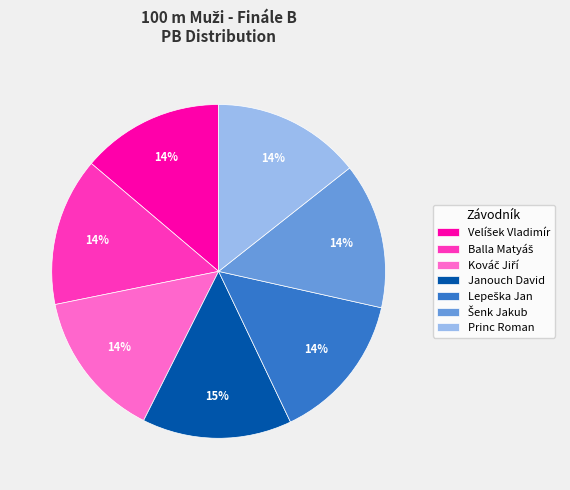

Is there a majority slice in this chart?

No